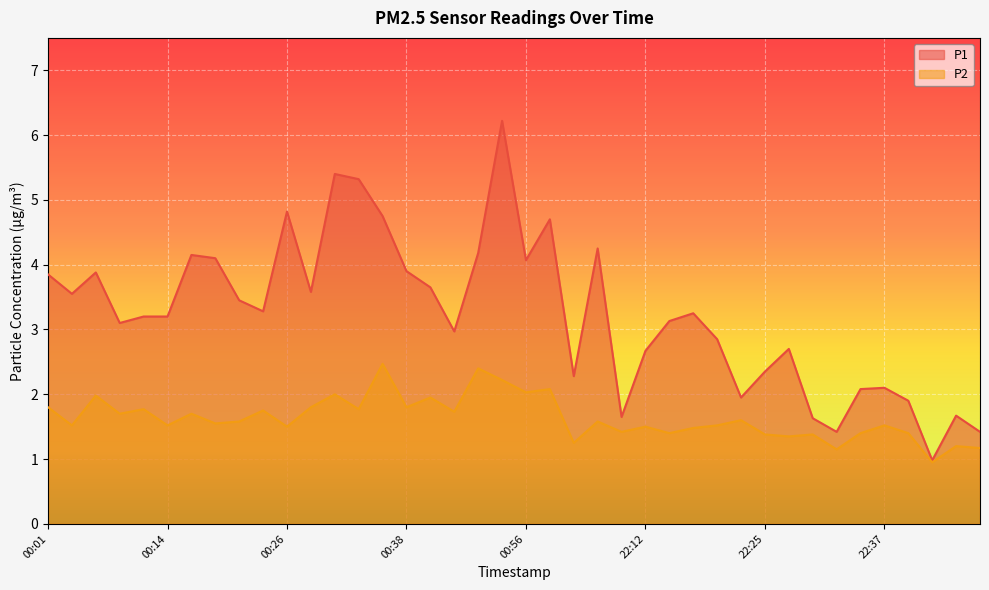

What is the difference between the P2 values at 00:26 and 00:38?

0.3